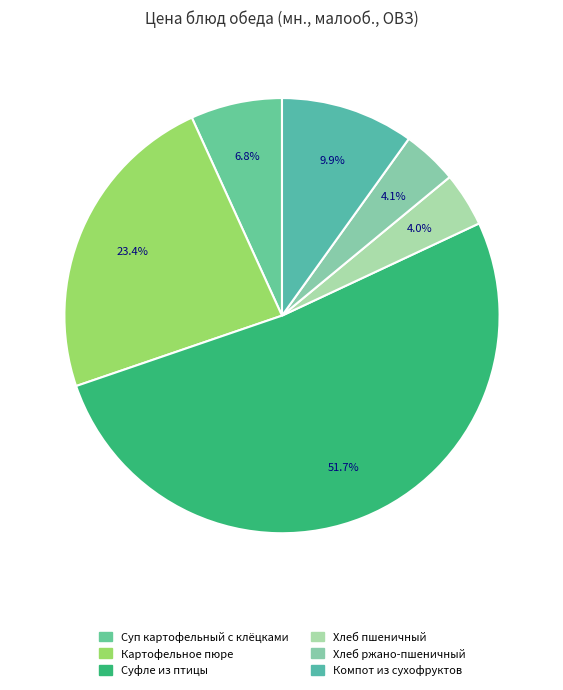

What percentage is the Хлеб ржано-пшеничный slice, to the nearest percent?

4%